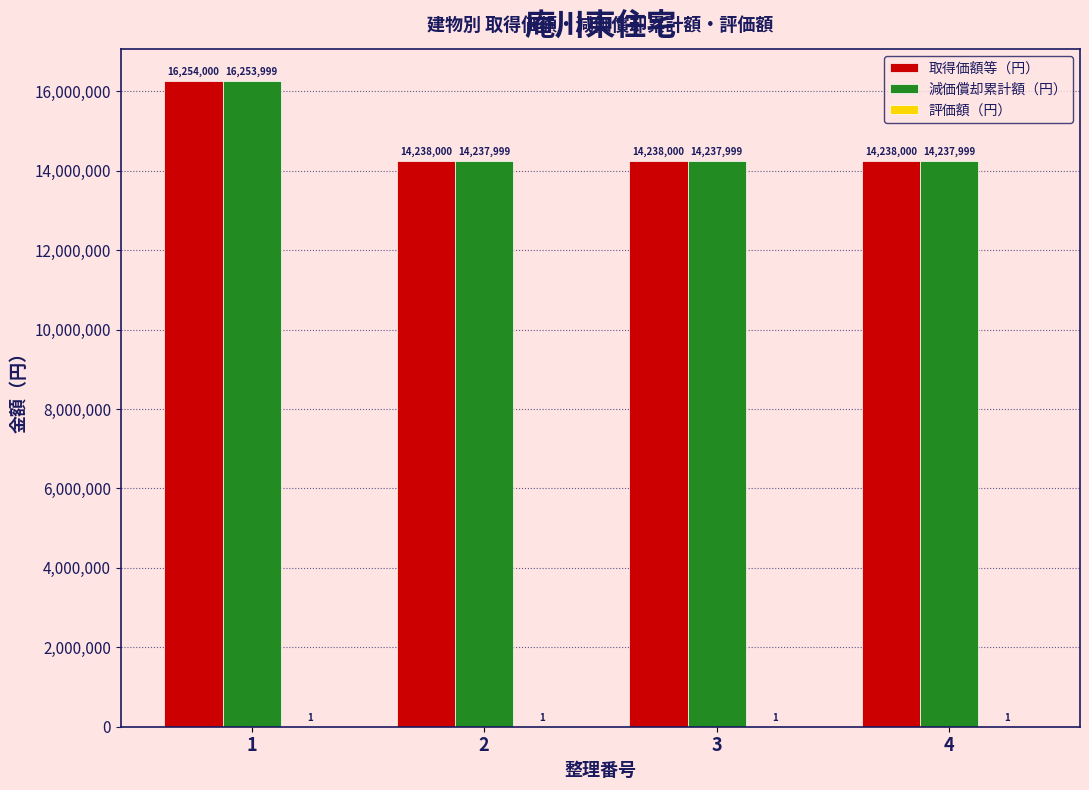

Which series has the largest total across all categories?

取得価額等（円）